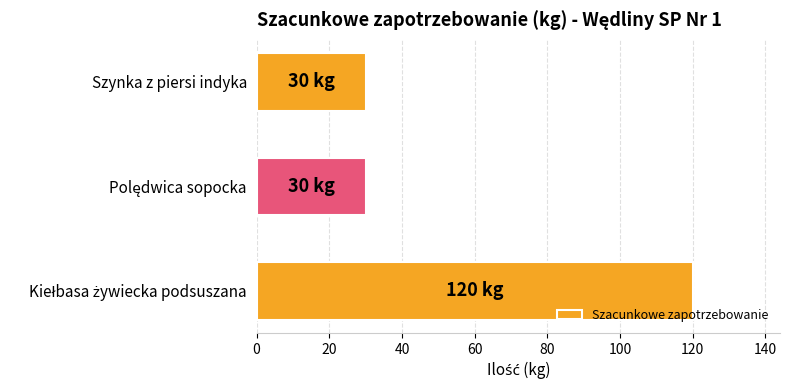

Does the chart contain any negative values?

No